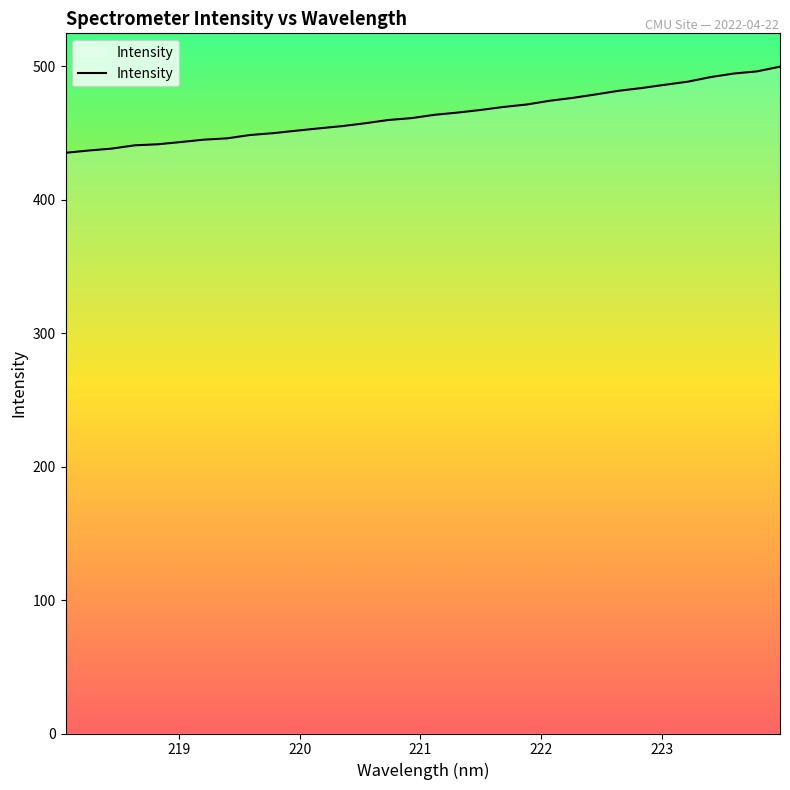

How many values are below 463?

16